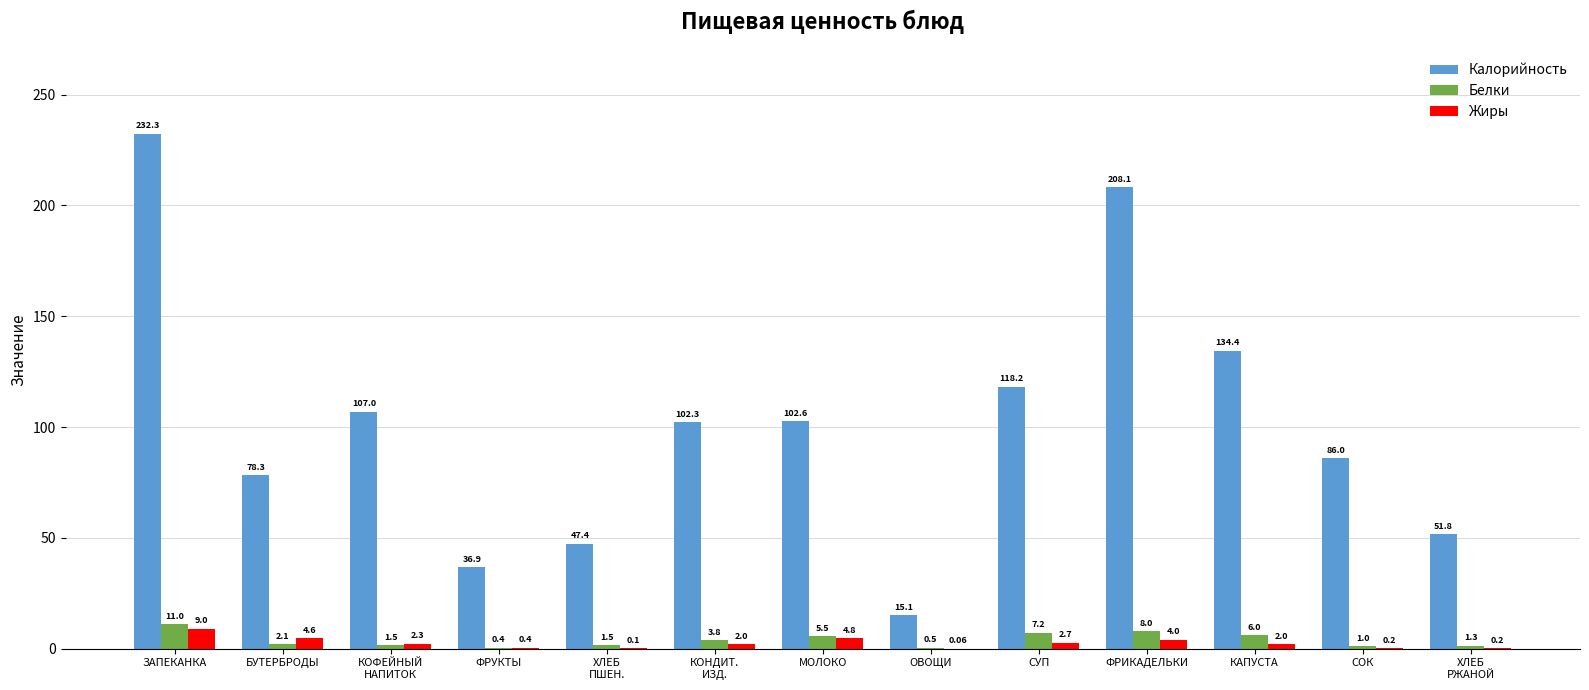

What are all the series names shown in the legend?

Калорийность, Белки, Жиры